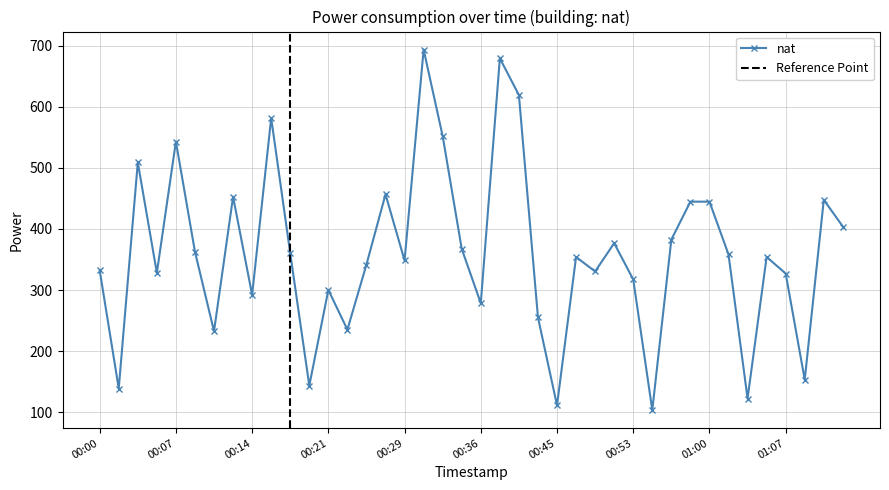

Which label corresponds to the largest value in the chart?

2022-11-29T00:31:00